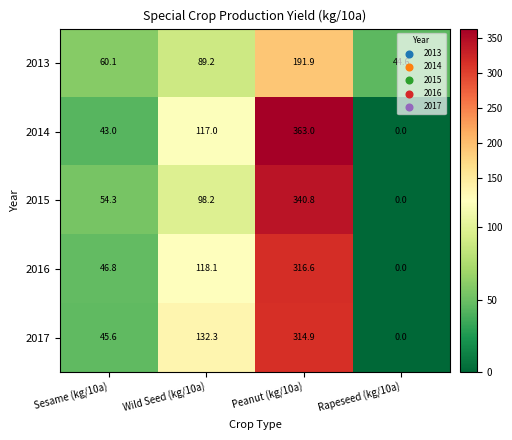

What value does the 2013 series have at Rapeseed (kg/10a)?

44.6